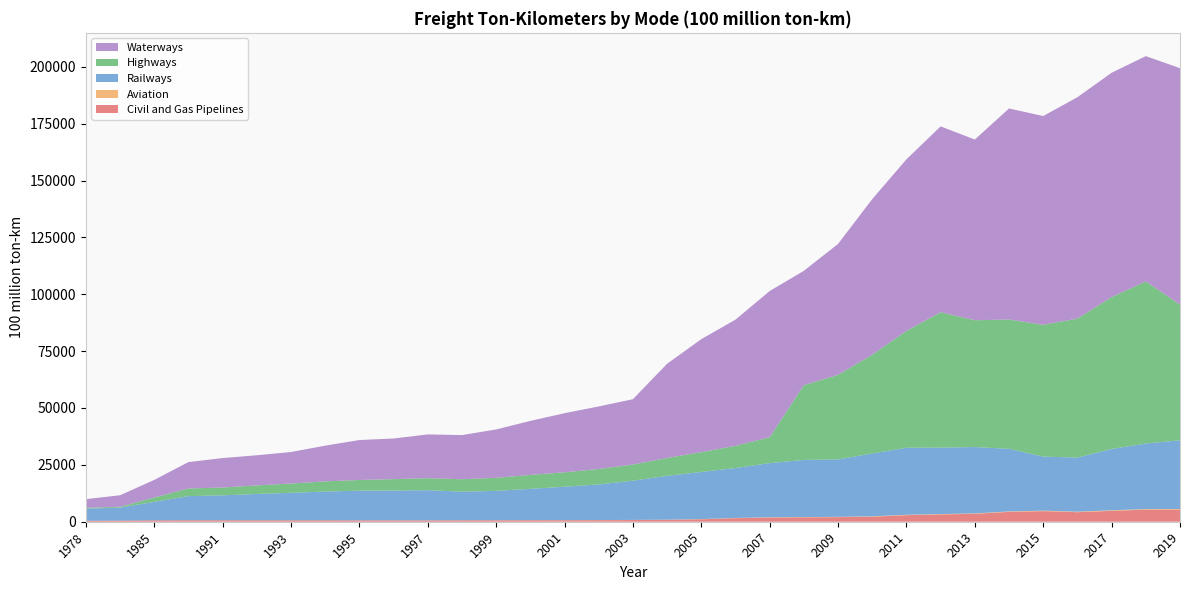

Reading left to right, extract all data points from this chart.

Civil and Gas Pipelines: 1978=430.0	1980=491.0	1985=603.0	1990=627.0	1991=621.0	1992=617.0	1993=608.0	1994=612.0	1995=590.0	1996=585.0	1997=579.0	1998=606.0	1999=627.9	2000=636.0	2001=653.0	2002=683.0	2003=739.0	2004=815.0	2005=1088.0	2006=1551.2	2007=1865.9	2008=1944.0	2009=2022.4	2010=2197.2	2011=2885.4	2012=3211.0	2013=3495.9	2014=4328.3	2015=4665.4	2016=4195.9	2017=4784.1	2018=5300.7	2019=5349.7
Aviation: 1978=1.0	1980=1.4	1985=4.2	1990=8.2	1991=10.1	1992=13.4	1993=16.6	1994=18.6	1995=22.3	1996=24.9	1997=29.1	1998=33.5	1999=42.3	2000=50.3	2001=43.7	2002=51.5	2003=57.9	2004=71.8	2005=78.9	2006=94.3	2007=116.4	2008=119.6	2009=126.2	2010=178.9	2011=173.9	2012=163.9	2013=170.3	2014=187.8	2015=208.1	2016=222.4	2017=243.6	2018=262.5	2019=263.2
Railways: 1978=5345.2	1980=5717.5	1985=8125.7	1990=10622.4	1991=10972.0	1992=11575.5	1993=12090.9	1994=12632.0	1995=13049.5	1996=13106.2	1997=13269.9	1998=12560.1	1999=12910.3	2000=13770.5	2001=14694.1	2002=15658.4	2003=17246.7	2004=19288.8	2005=20726.0	2006=21954.4	2007=23797.0	2008=25106.3	2009=25239.2	2010=27644.1	2011=29465.8	2012=29187.1	2013=29173.9	2014=27530.2	2015=23754.3	2016=23792.3	2017=26962.2	2018=28821.0	2019=30182.0
Highways: 1978=350.3	1980=342.9	1985=1903.0	1990=3358.1	1991=3428.0	1992=3755.4	1993=4070.5	1994=4486.3	1995=4694.9	1996=5011.2	1997=5271.5	1998=5483.4	1999=5724.3	2000=6129.4	2001=6330.4	2002=6782.5	2003=7099.5	2004=7840.9	2005=8693.2	2006=9754.2	2007=11354.7	2008=32868.2	2009=37188.8	2010=43389.7	2011=51374.7	2012=59534.9	2013=55738.1	2014=56846.9	2015=57955.7	2016=61080.1	2017=66771.5	2018=71249.2	2019=59636.4
Waterways: 1978=3801.8	1980=5076.5	1985=7729.3	1990=11591.9	1991=12955.4	1992=13256.2	1993=13860.8	1994=15686.6	1995=17552.2	1996=17862.5	1997=19235.0	1998=19405.8	1999=21262.8	2000=23734.2	2001=25988.9	2002=27510.6	2003=28715.8	2004=41428.7	2005=49672.3	2006=55485.7	2007=64284.8	2008=50262.7	2009=57556.7	2010=68427.5	2011=75423.8	2012=81707.6	2013=79435.7	2014=92774.6	2015=91772.5	2016=97338.8	2017=98611.2	2018=99052.8	2019=103963.0